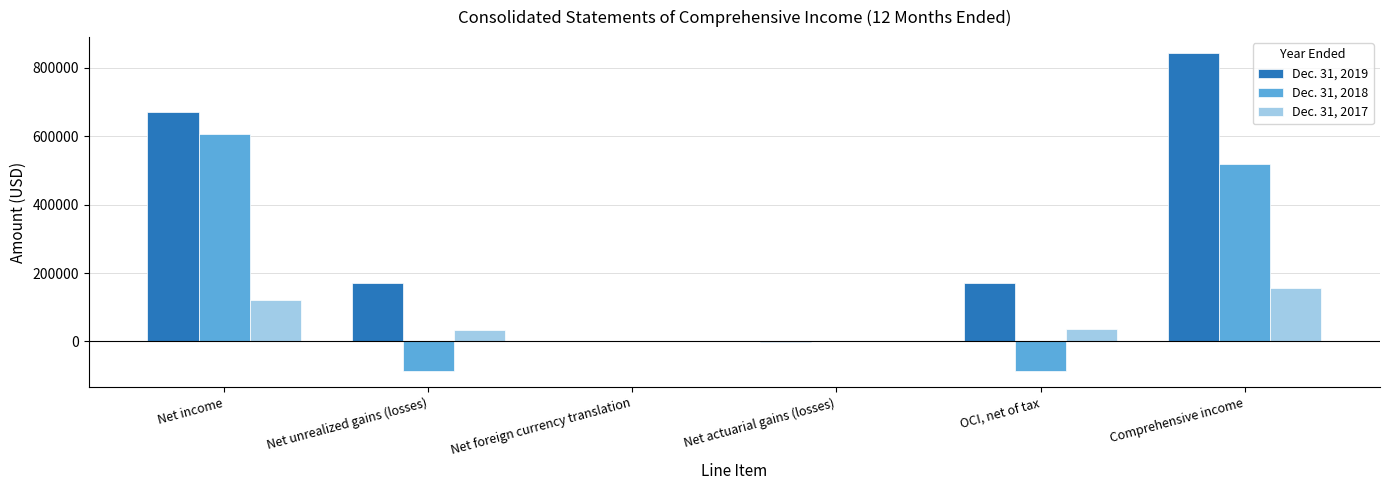

The value of Dec. 31, 2018 at Comprehensive income is 519058. True or false?

True